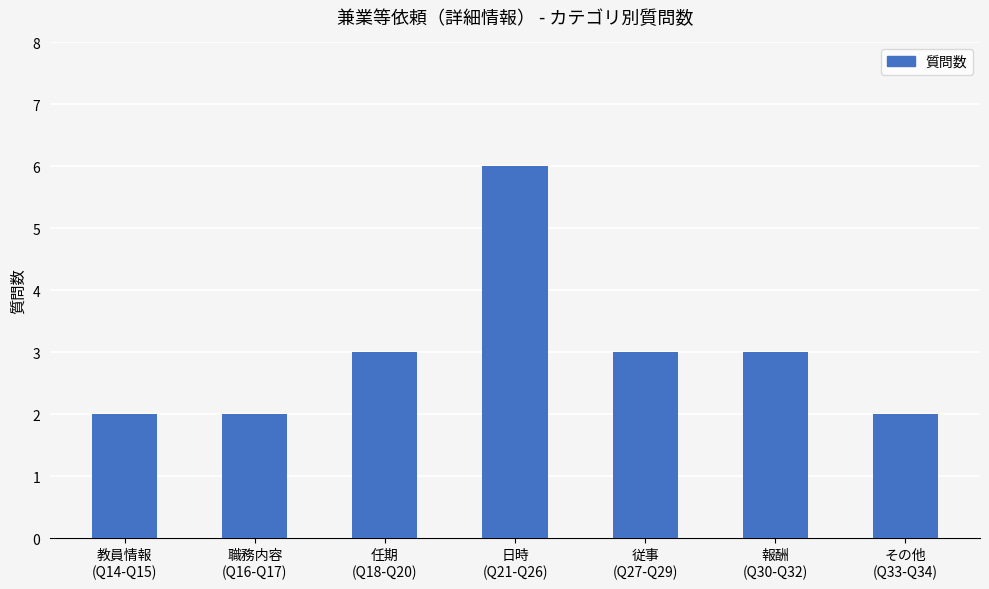

Which category has the highest value across all series?

日時
(Q21-Q26)